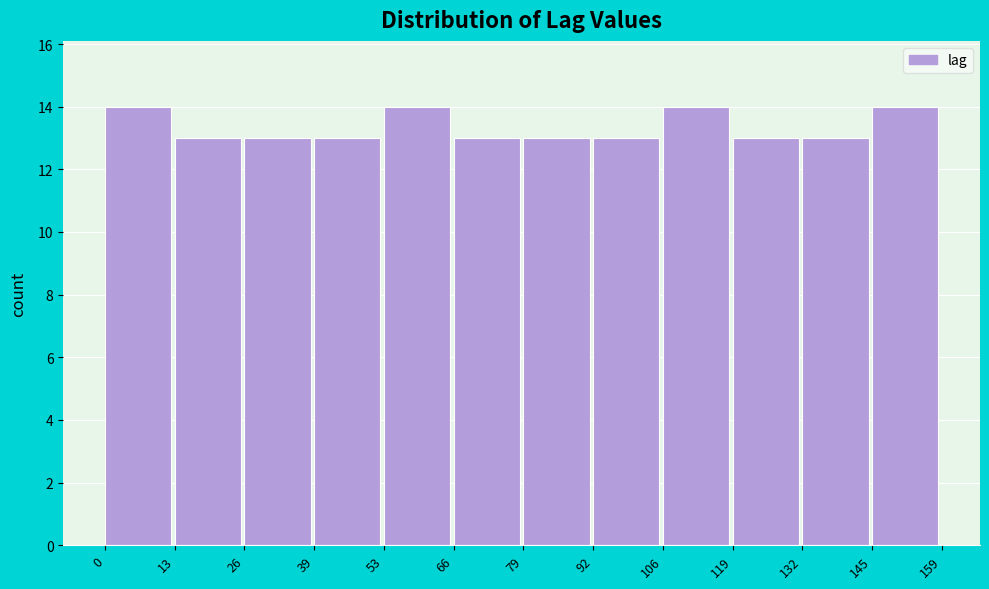

How tall is the bar that spans 106 to 119 on the x-axis? The values are not printed on the chart, so give them approximately, as read against the axis.

14